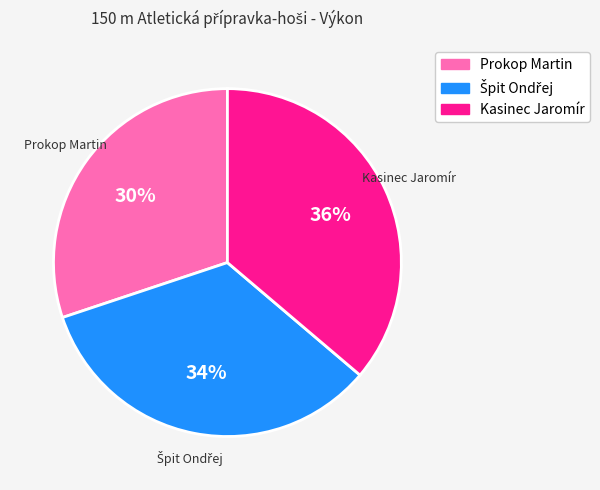

To the nearest percent, what portion does Prokop Martin represent?

30%